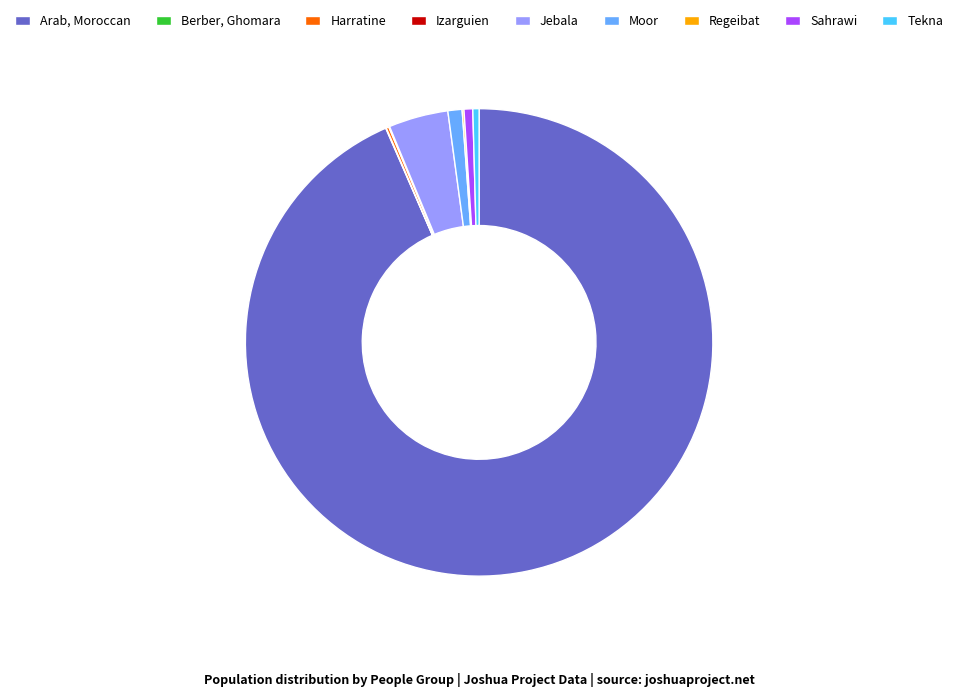

Which category has the biggest portion of the pie?

Arab, Moroccan